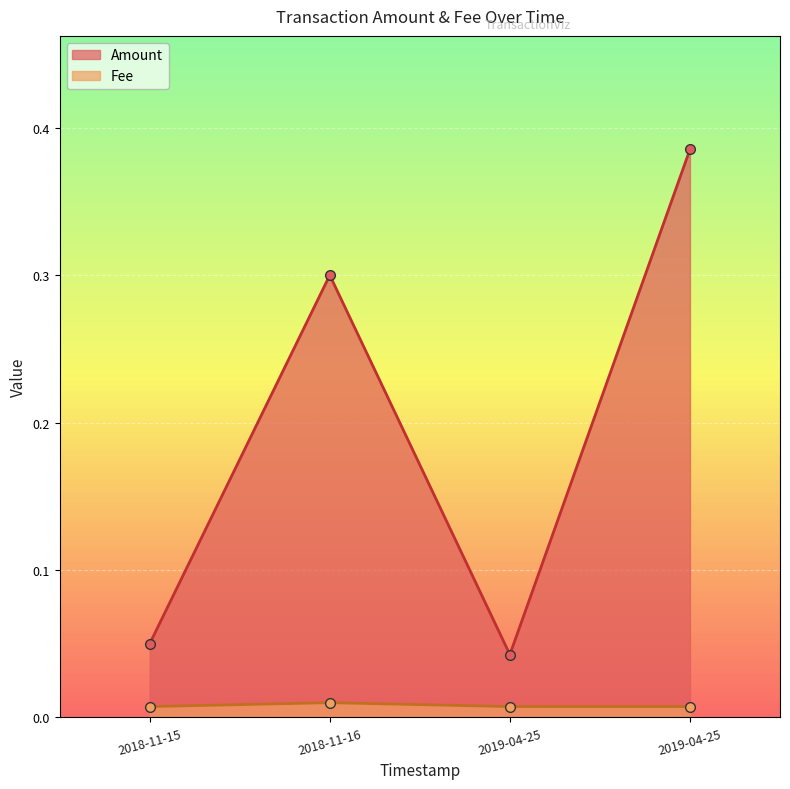

True or false: Amount and Fee intersect in this chart.

False